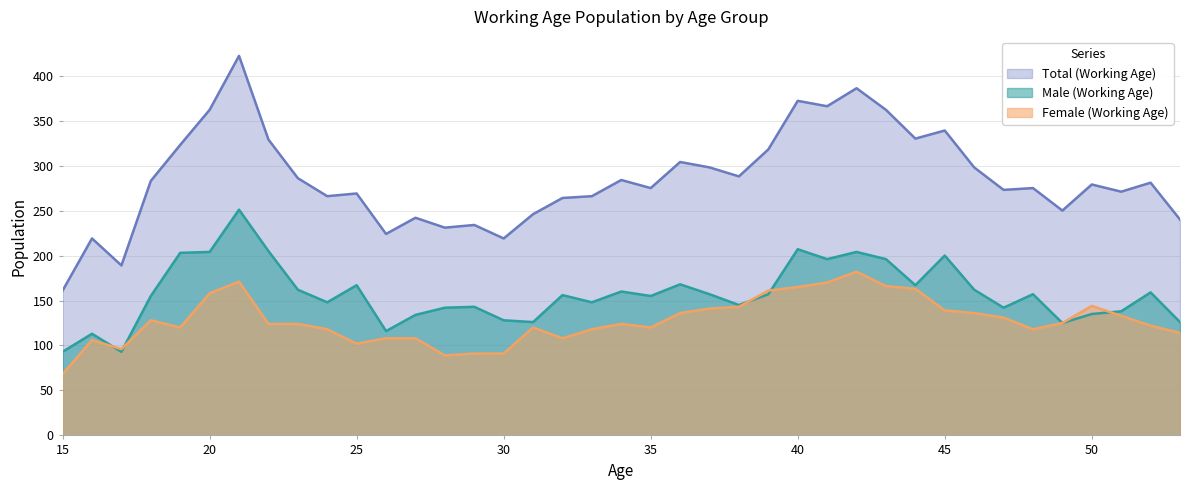

The value of Total (Working Age) at 47 is 147. True or false?

False